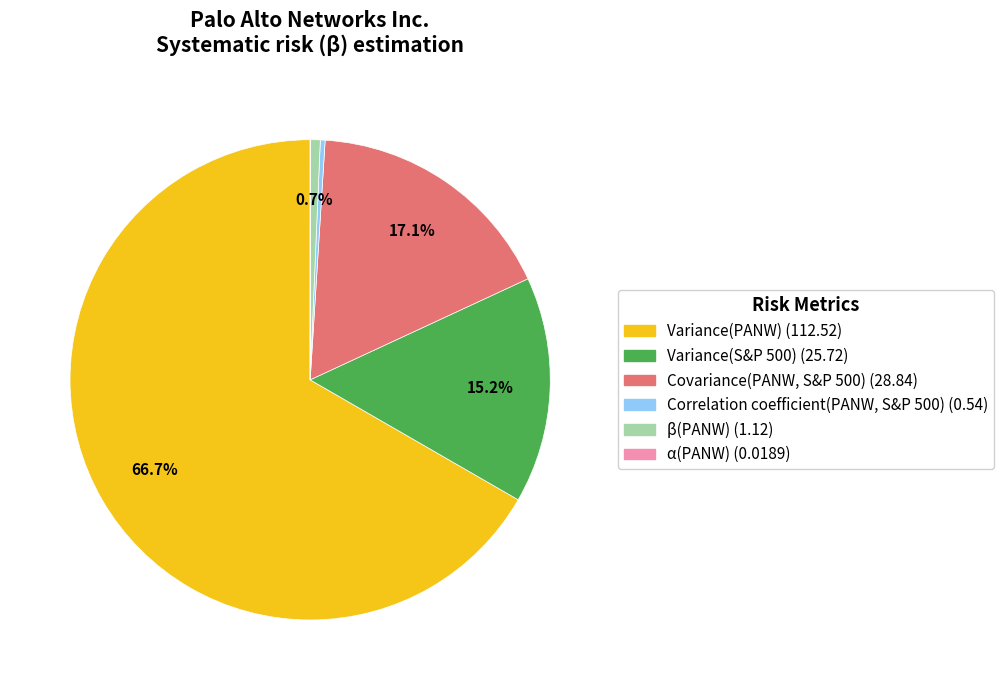

What portion of the pie excludes Variance(PANW)?

33.3%